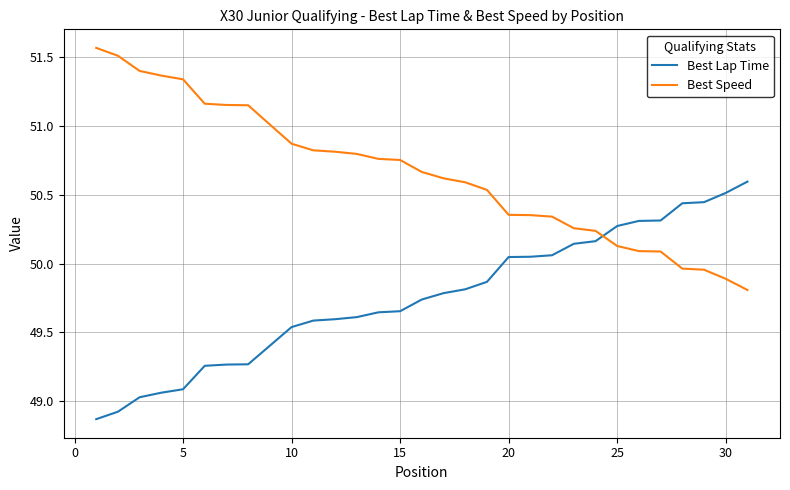

True or false: Best Lap Time and Best Speed intersect in this chart.

True